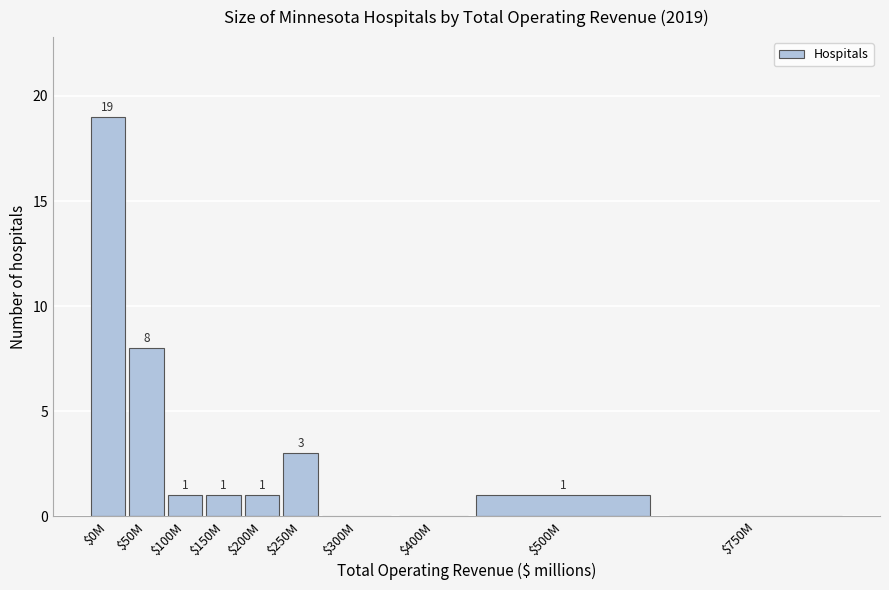

Where does the data first go above 1?

$0M